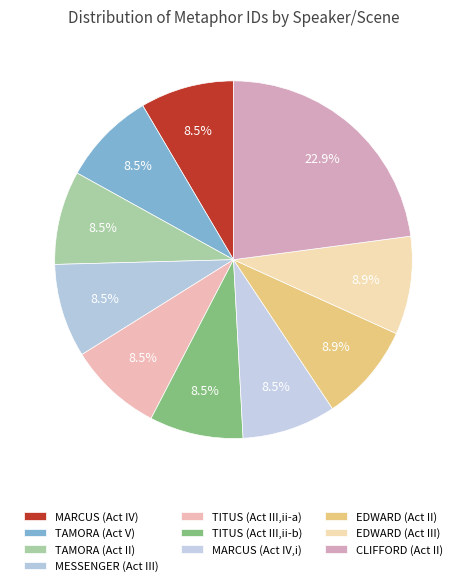

To the nearest percent, what is the difference between the largest and smallest slice percentages?

14%